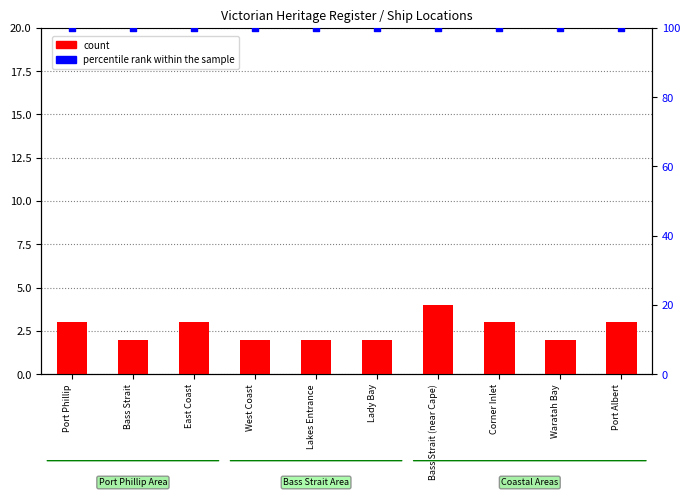

Which series has the largest Y range (max minus min)?

count